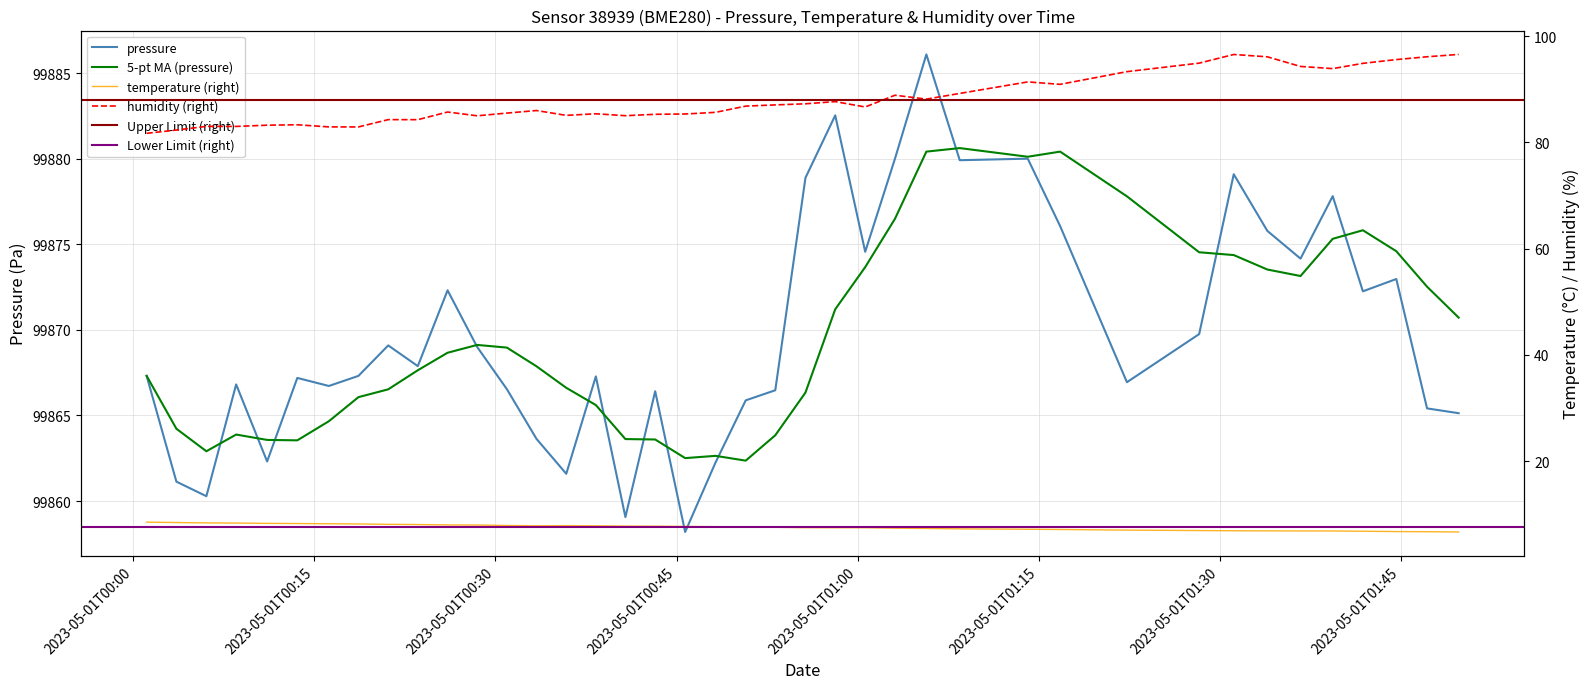

What is the lowest value of the humidity series?

81.7